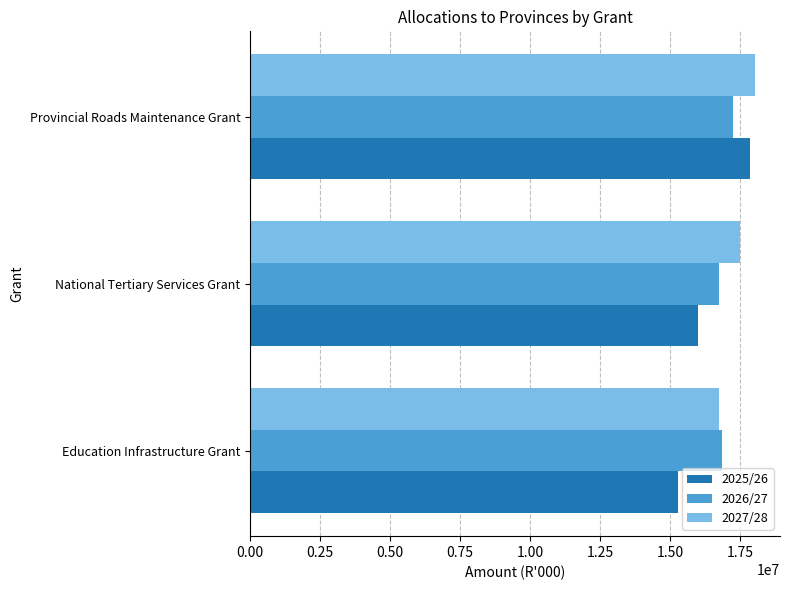

What value does the 2026/27 series have at Provincial Roads Maintenance Grant, to the nearest 50?

17247350